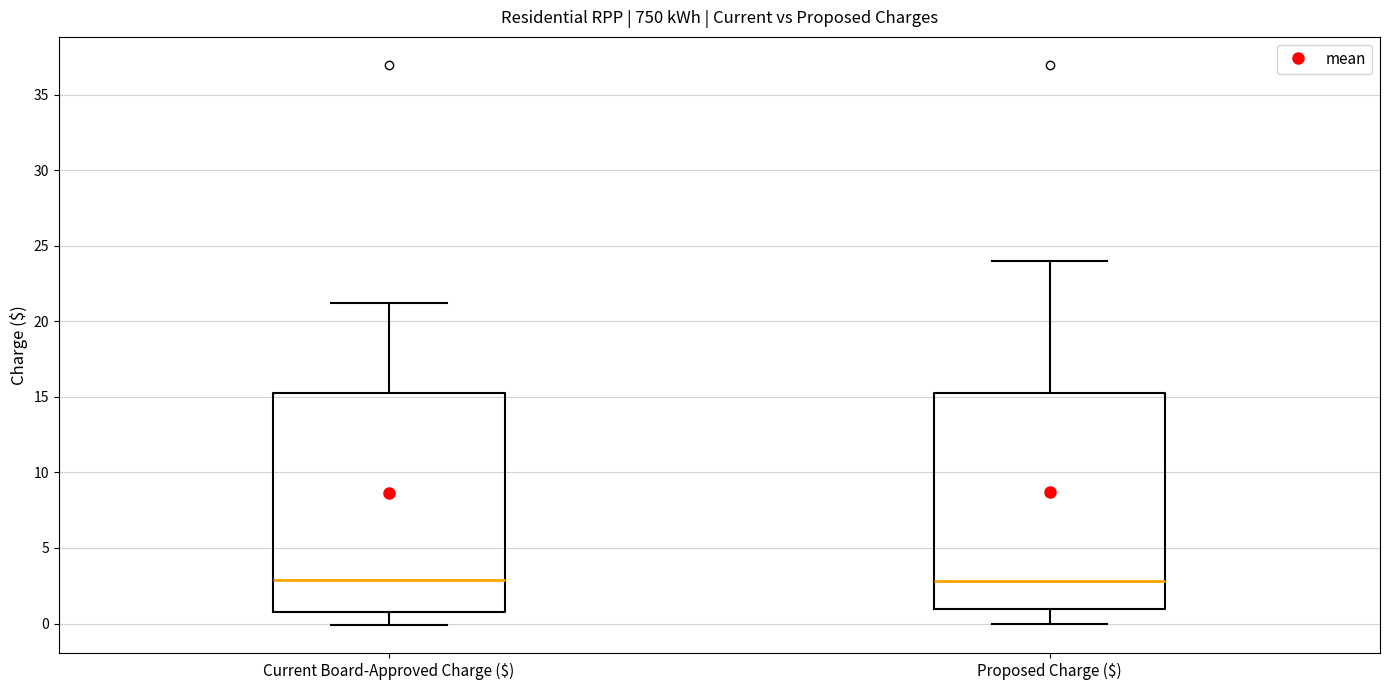

Where does the upper whisker of the box for Current Board-Approved Charge ($) end on the y-axis? The values are not printed on the chart, so give them approximately, as read against the axis.

21.0